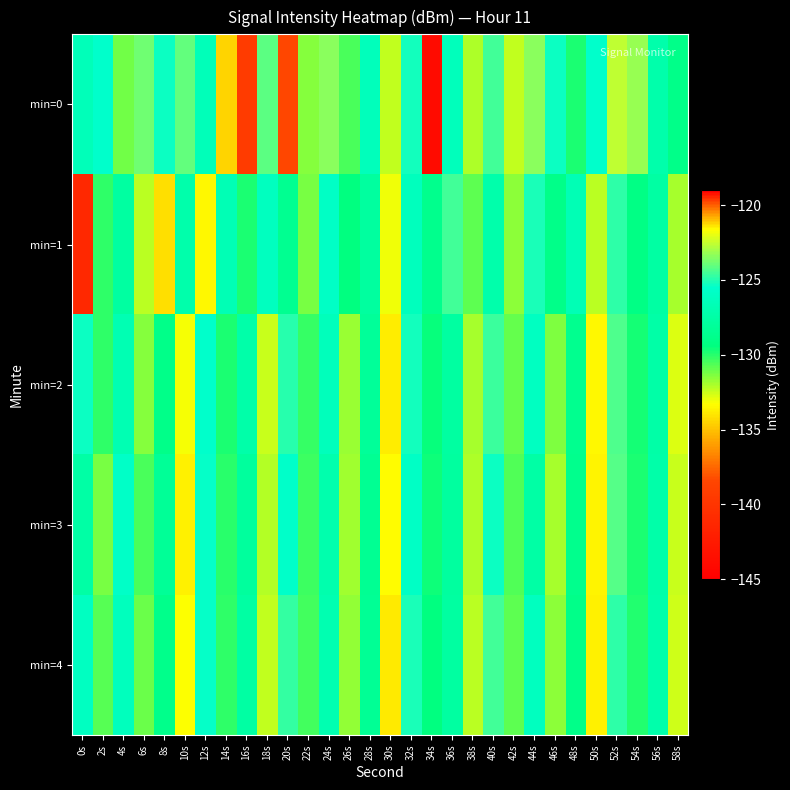

What is the maximum value shown in the chart?

-119.5